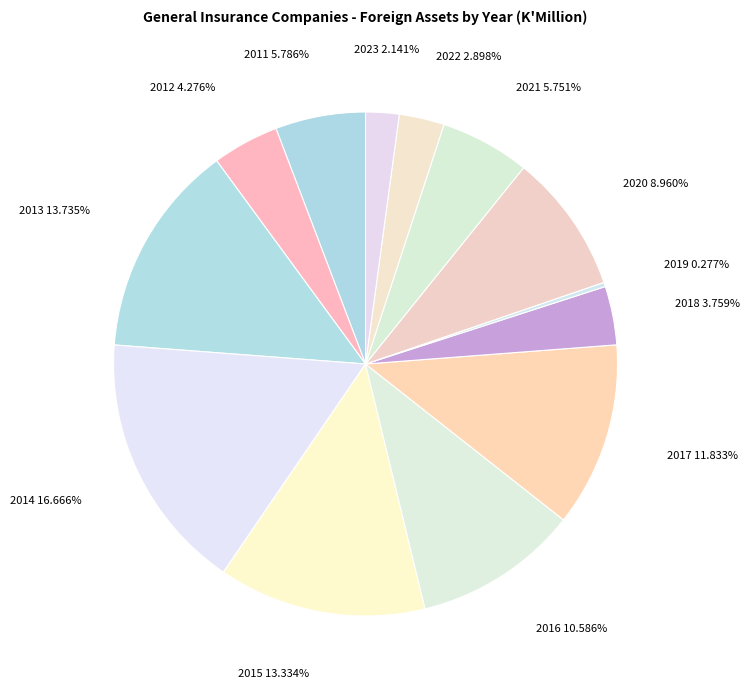

Which has a higher value, 2013 or 2016?

2013